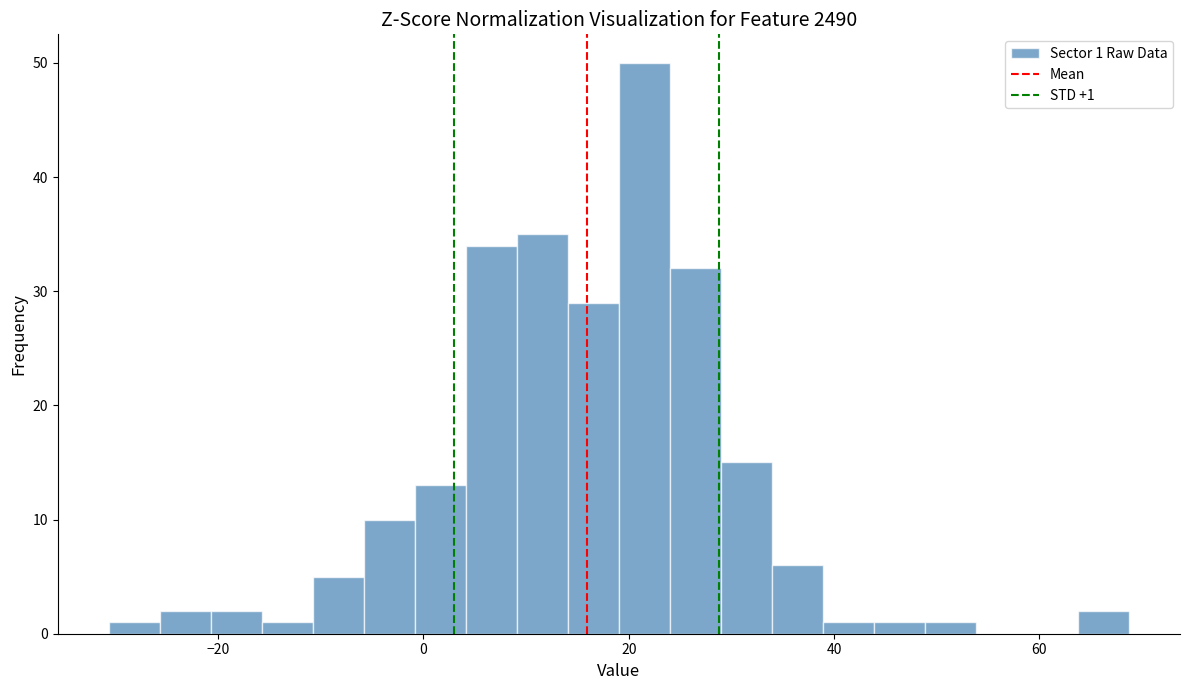

Around what value on the x-axis is the tallest bar? Give the approximate position of its centre, as read against the axis.

22